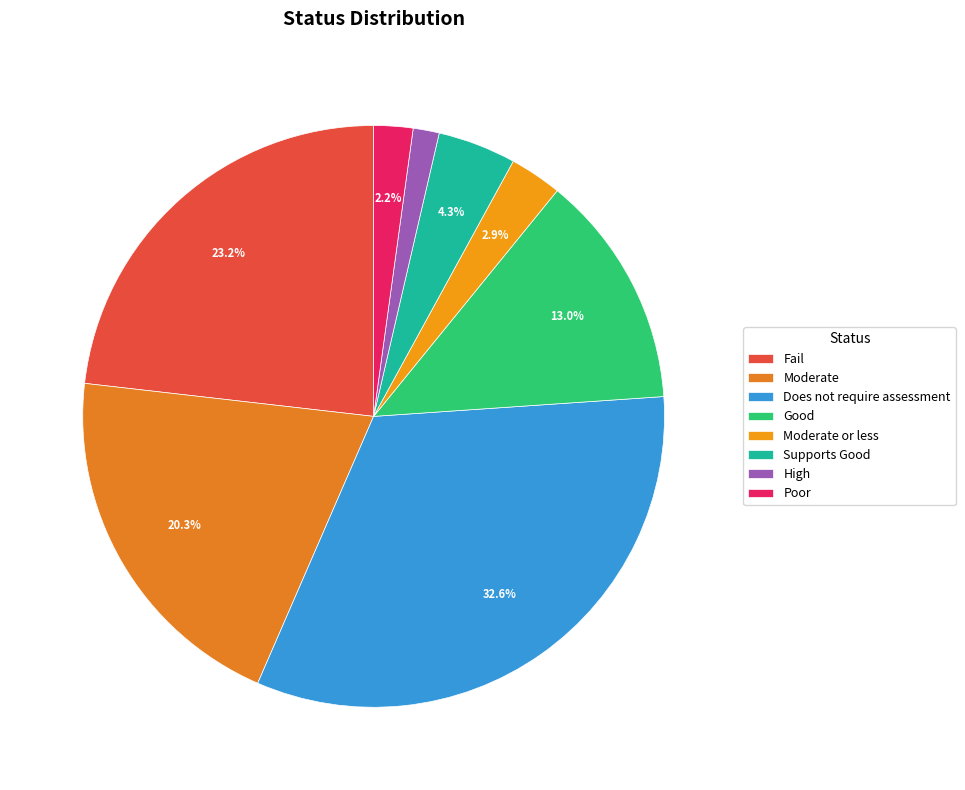

To the nearest percent, what portion does Does not require assessment represent?

33%